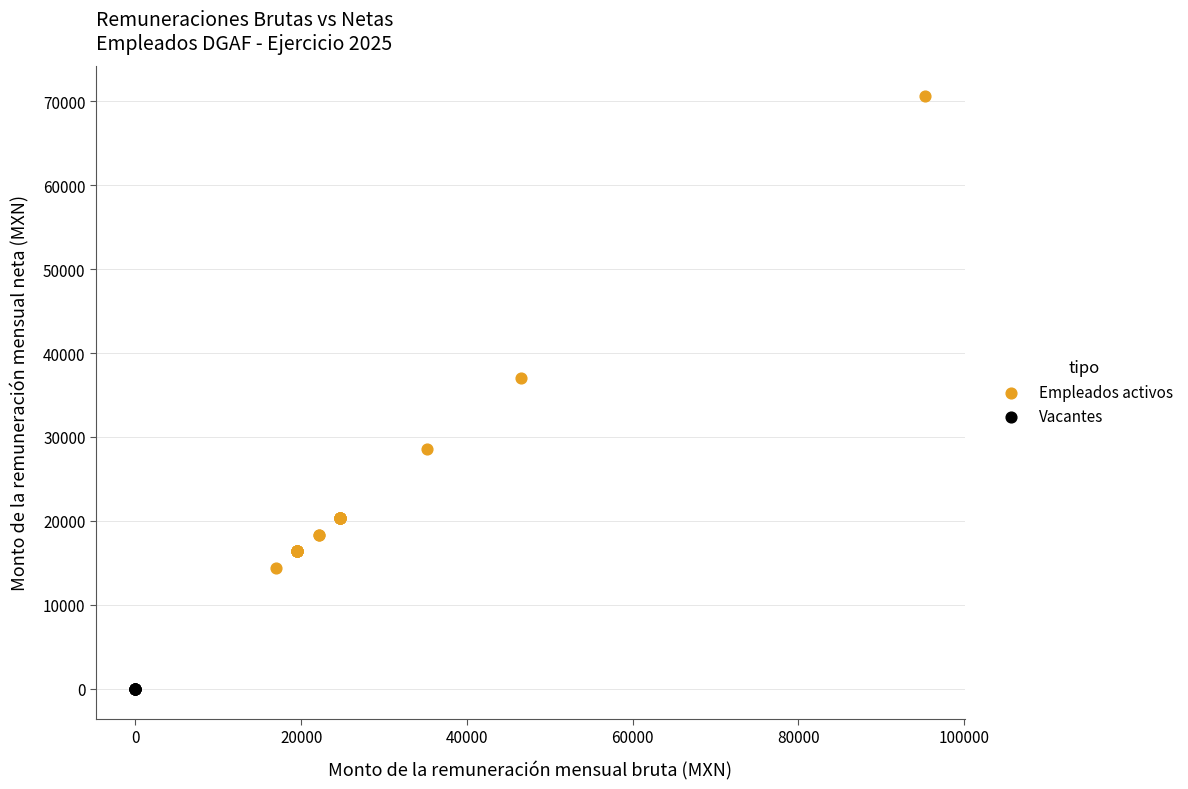

Which series reaches the minimum Y coordinate?

Vacantes